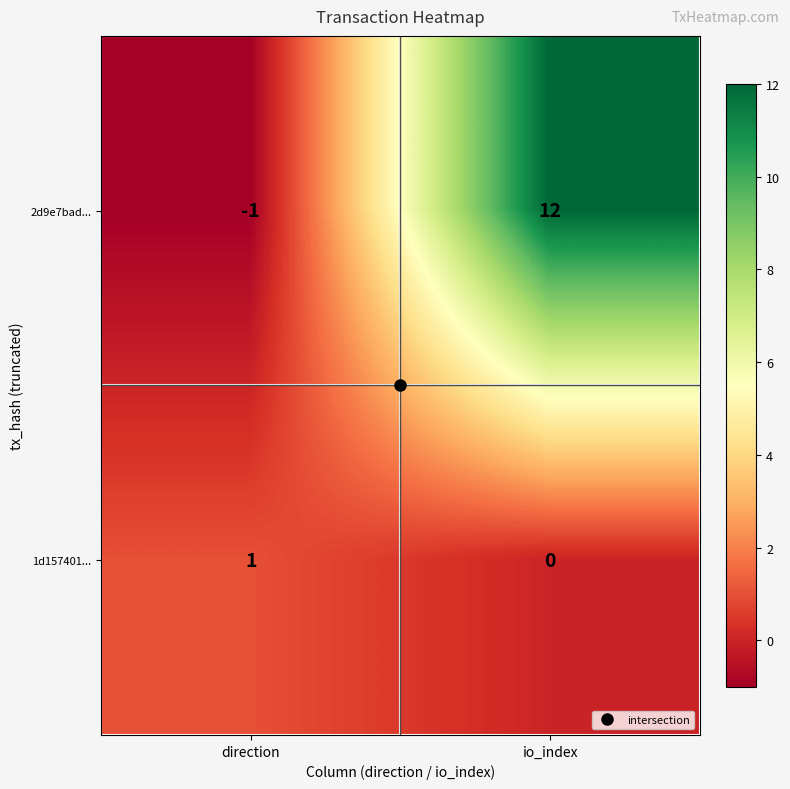

Rank the series by their average value, from highest to lowest.

2d9e7bad..., 1d157401...